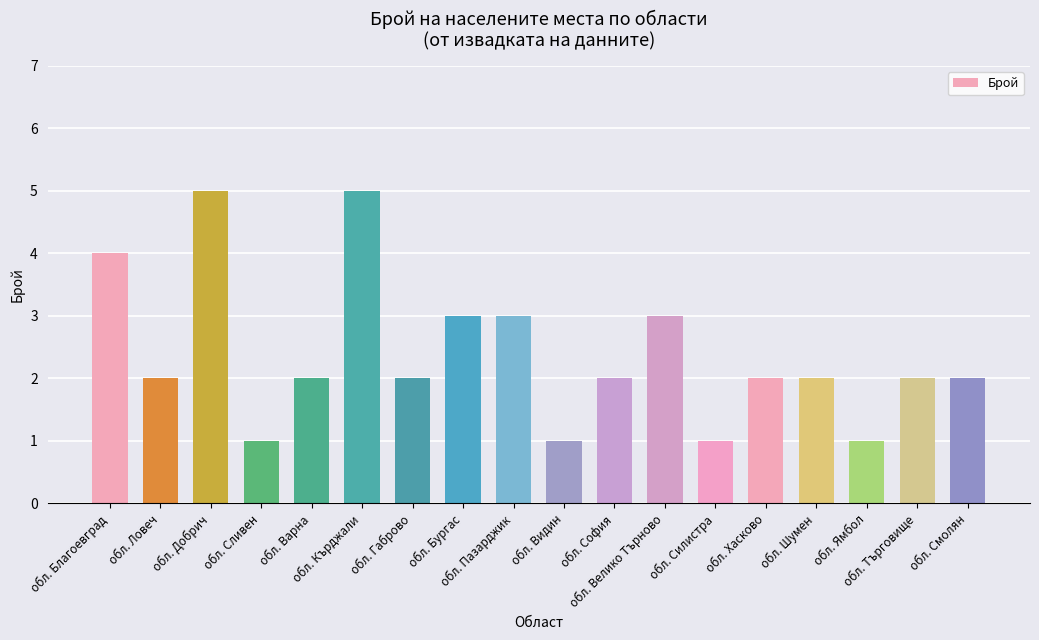

Reading left to right, what are all the values shown in this chart?

обл. Благоевград=4	обл. Ловеч=2	обл. Добрич=5	обл. Сливен=1	обл. Варна=2	обл. Кърджали=5	обл. Габрово=2	обл. Бургас=3	обл. Пазарджик=3	обл. Видин=1	обл. София=2	обл. Велико Търново=3	обл. Силистра=1	обл. Хасково=2	обл. Шумен=2	обл. Ямбол=1	обл. Търговище=2	обл. Смолян=2